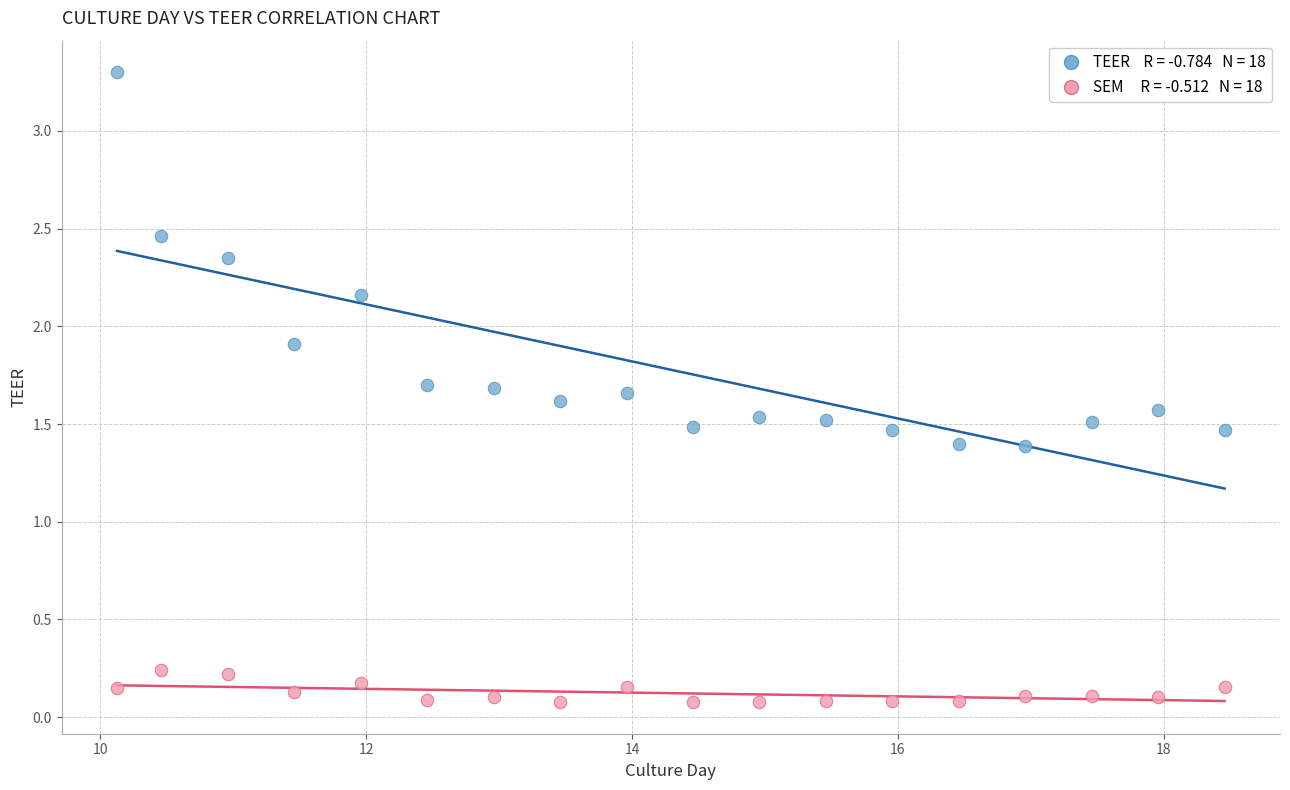

Across all data points, what is the range of X values (max minus min)?

8.3